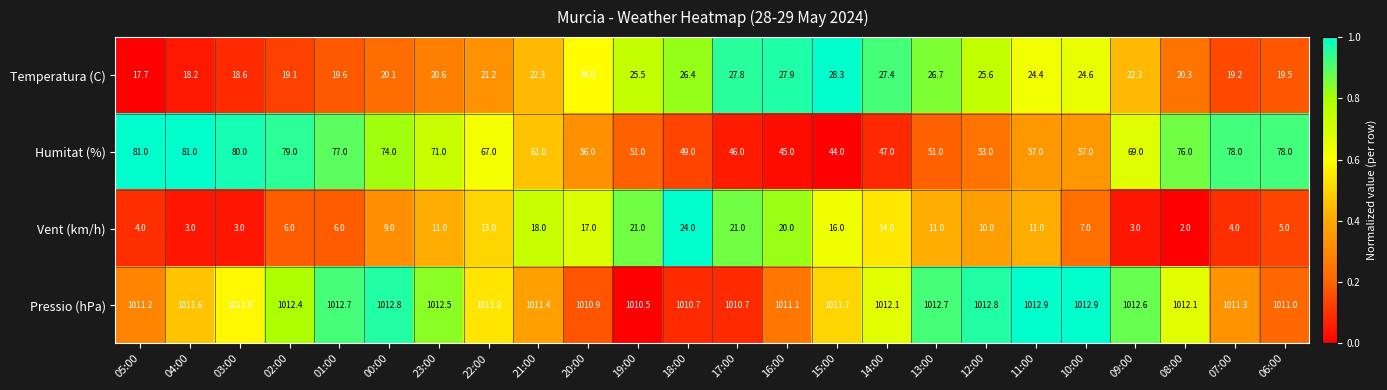

The value of Humitat (%) at 06:00 is 48.3. True or false?

False